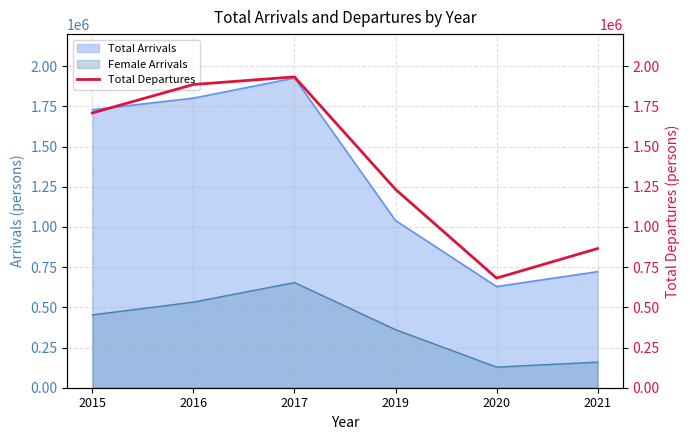

How many points are higher than both their immediate neighbors (excluding endpoints)?

1